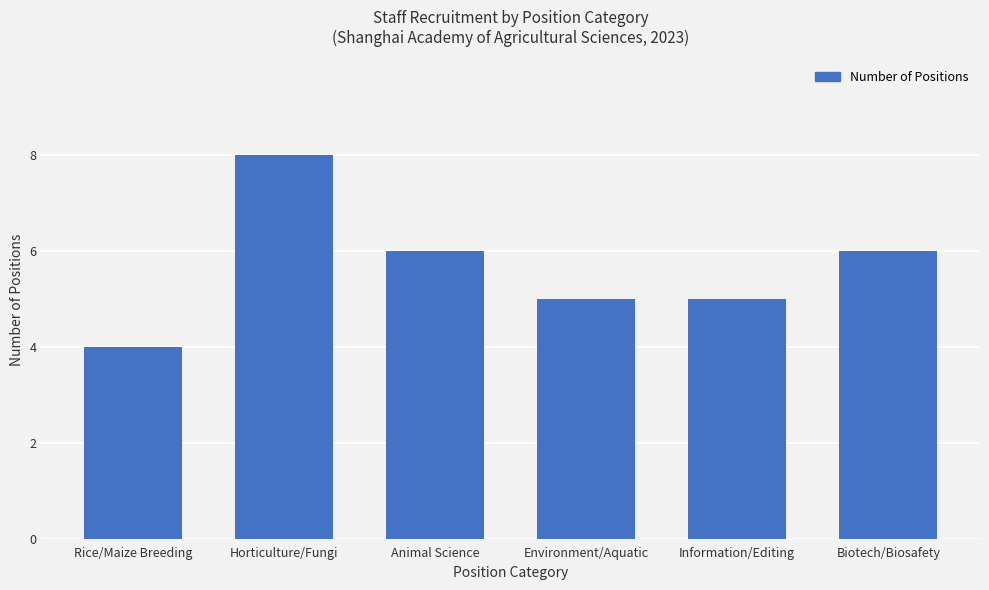

Which category has the highest value across all series?

Horticulture/Fungi